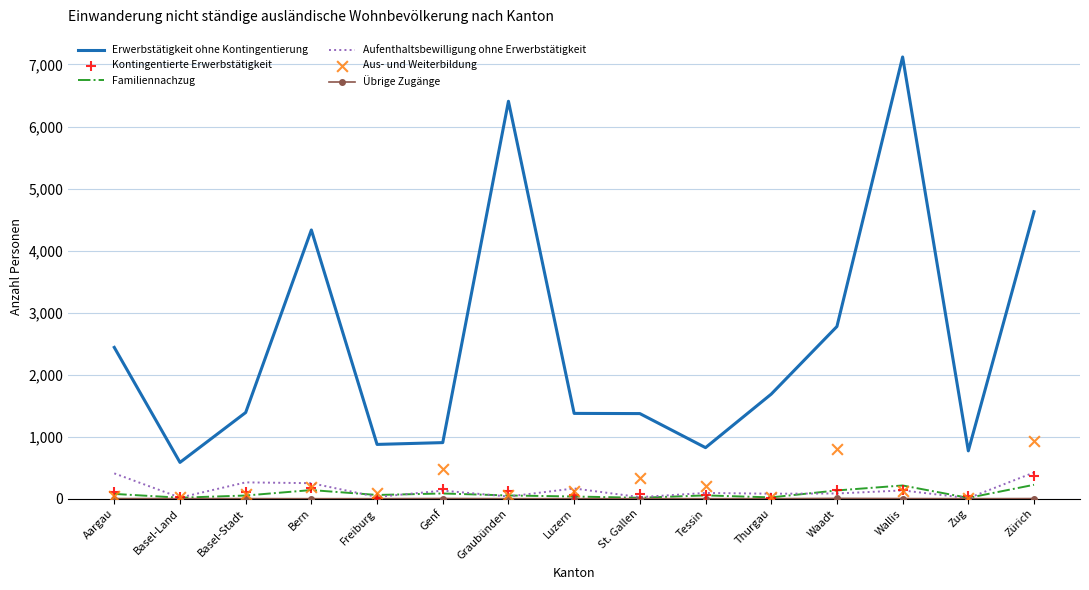

At how many categories does at least one series exceed 4491?

3